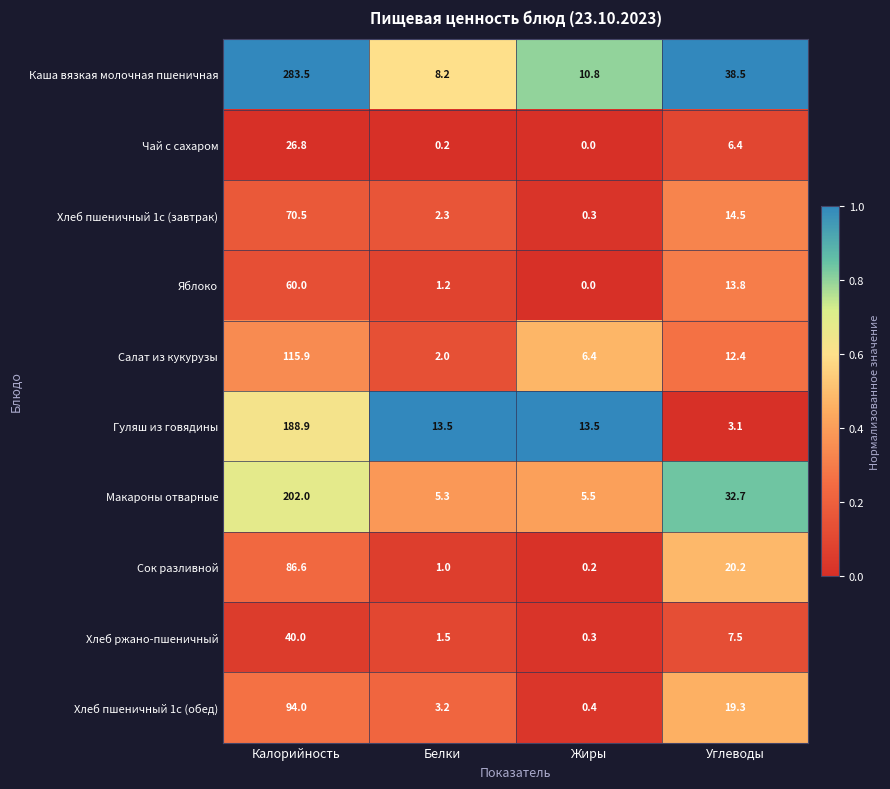

The Хлеб ржано-пшеничный series shows 20.6 at Калорийность. True or false?

False